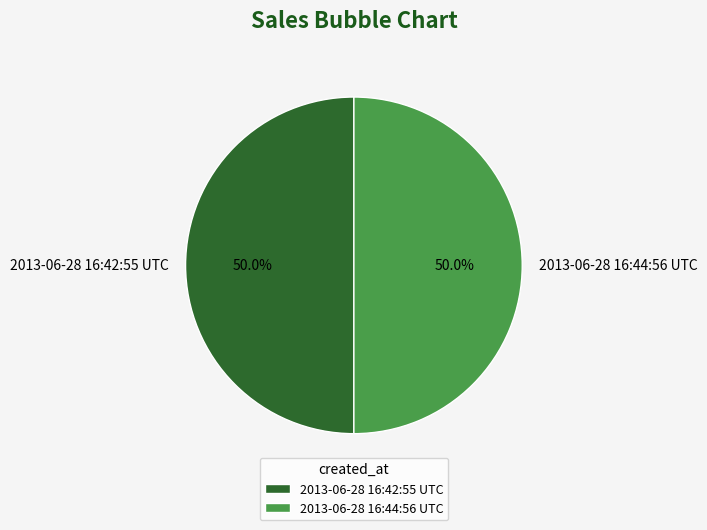

Is it true that 2013-06-28 16:42:55 UTC is 65% of the pie?

False